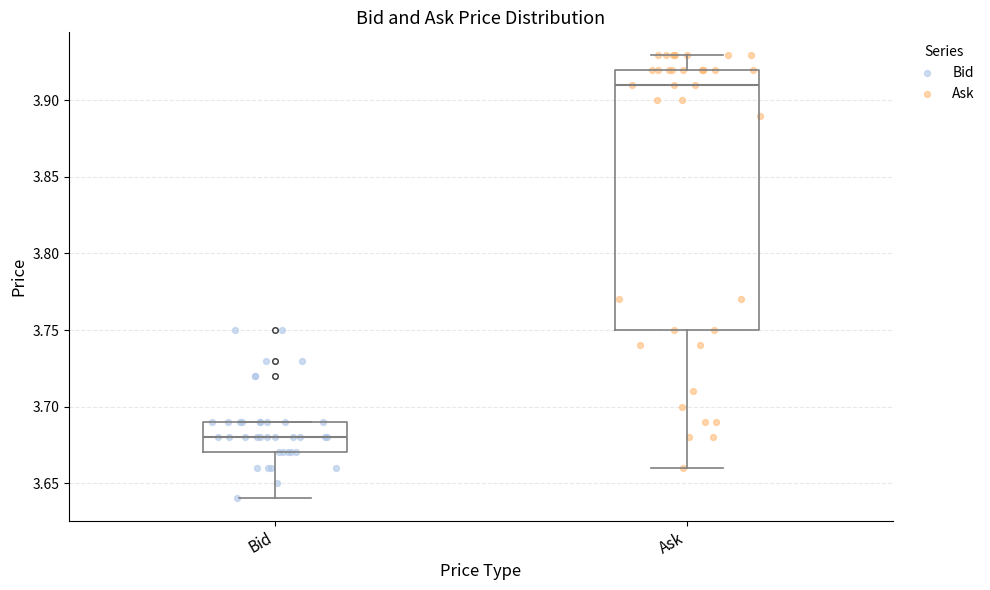

Reading left to right, read every box against the y-axis: the position of its median line, the range the box covers, and the ends of its whiskers. The values are not printed on the chart, so give them approximately, as read against the axis.

Bid: median 3.68, box 3.67 to 3.69, whiskers 3.64 to 3.69
Ask: median 3.91, box 3.75 to 3.92, whiskers 3.66 to 3.93